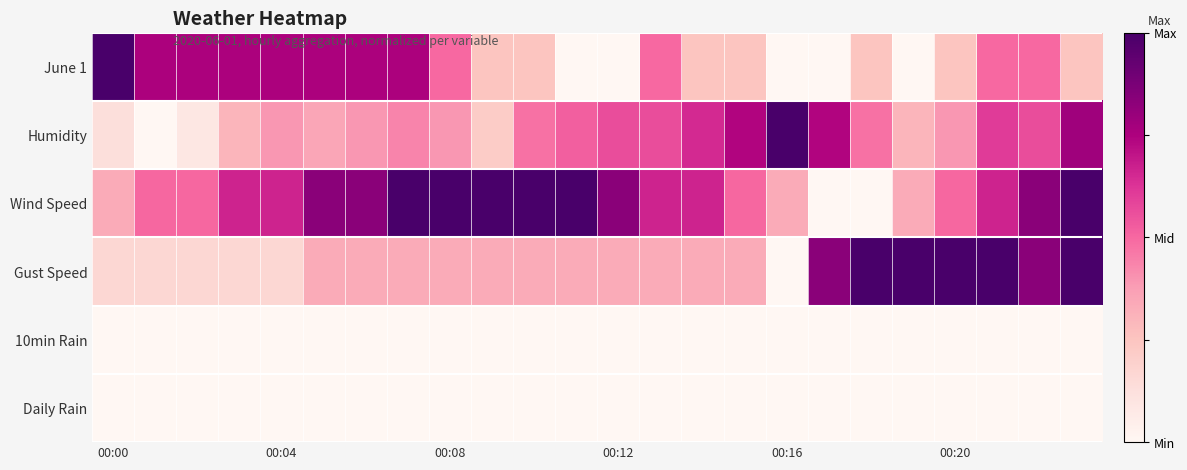

At which category is the sum across all series the highest?

23